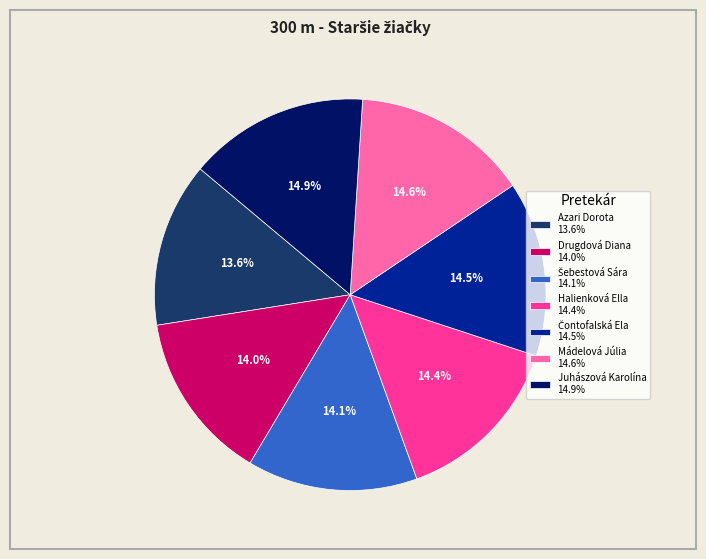

Is there a majority slice in this chart?

No